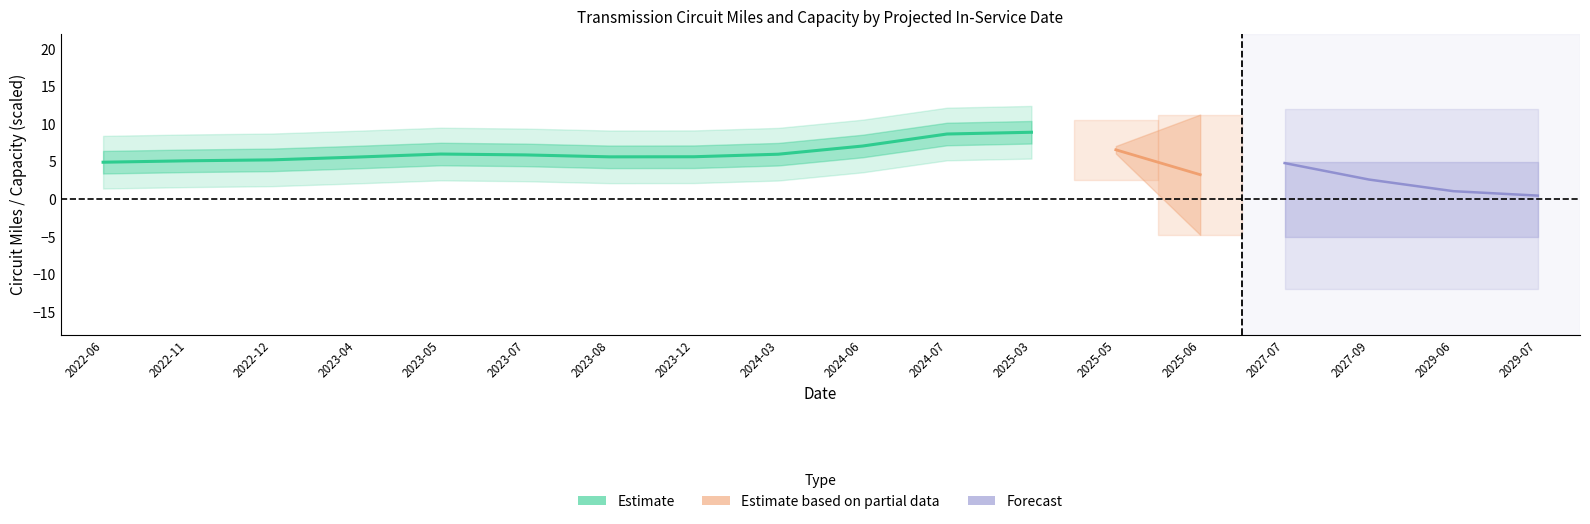

Which label corresponds to the largest value in the chart?

2025-03